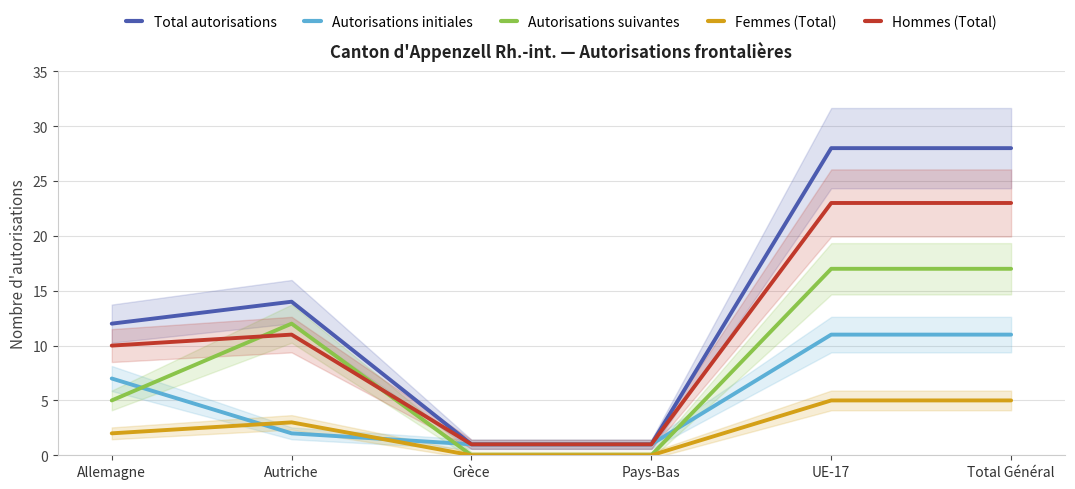

At which label does Femmes (Total) reach its peak?

UE-17